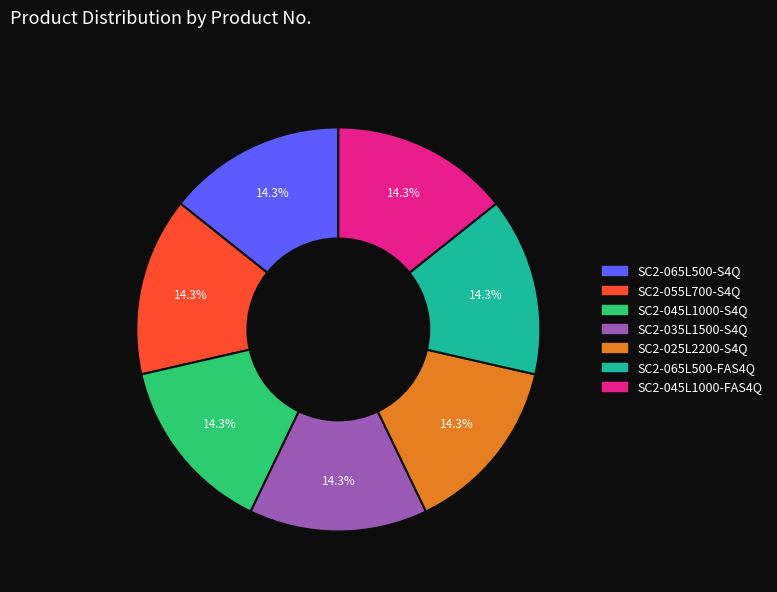

To the nearest percent, what is the combined percentage of SC2-035L1500-S4Q and SC2-065L500-S4Q?

29%